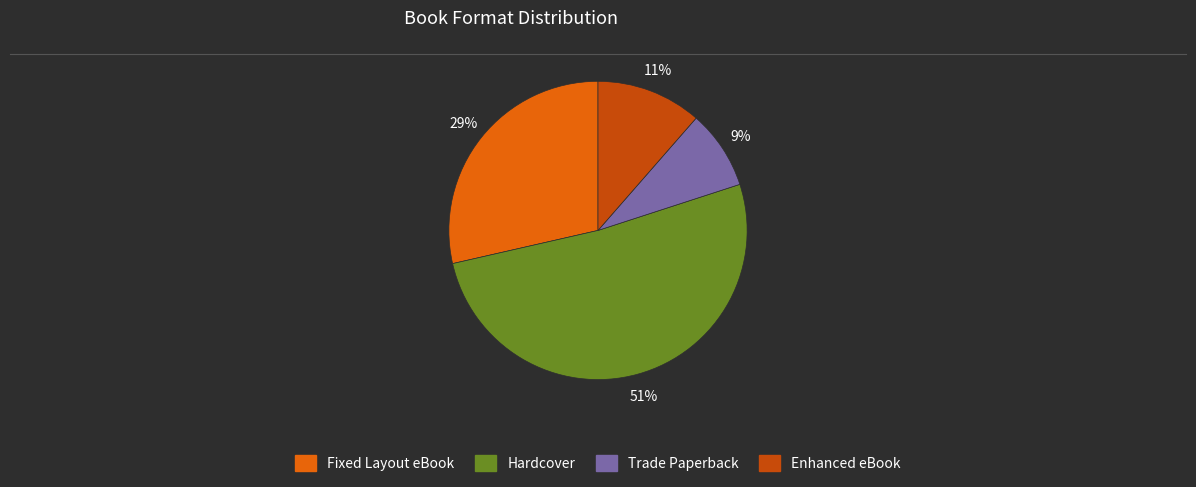

What is the smallest slice in the pie chart?

Trade Paperback